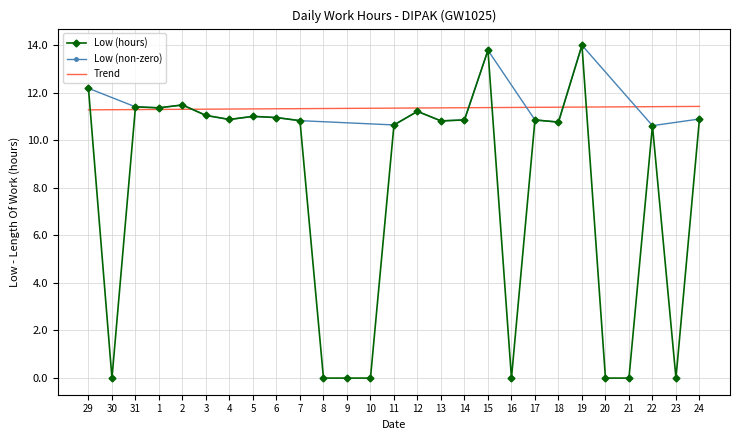

What is the maximum value shown in the chart?

14.0